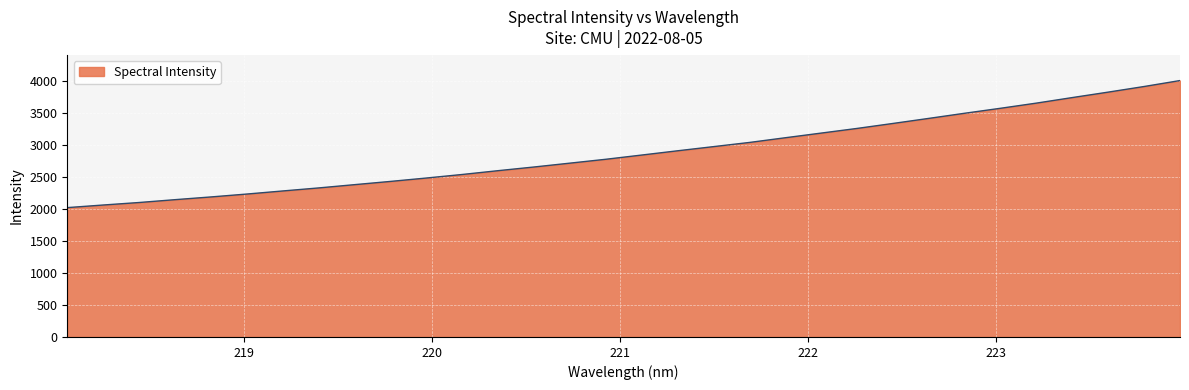

What is the difference between the maximum and minimum values?

1985.1